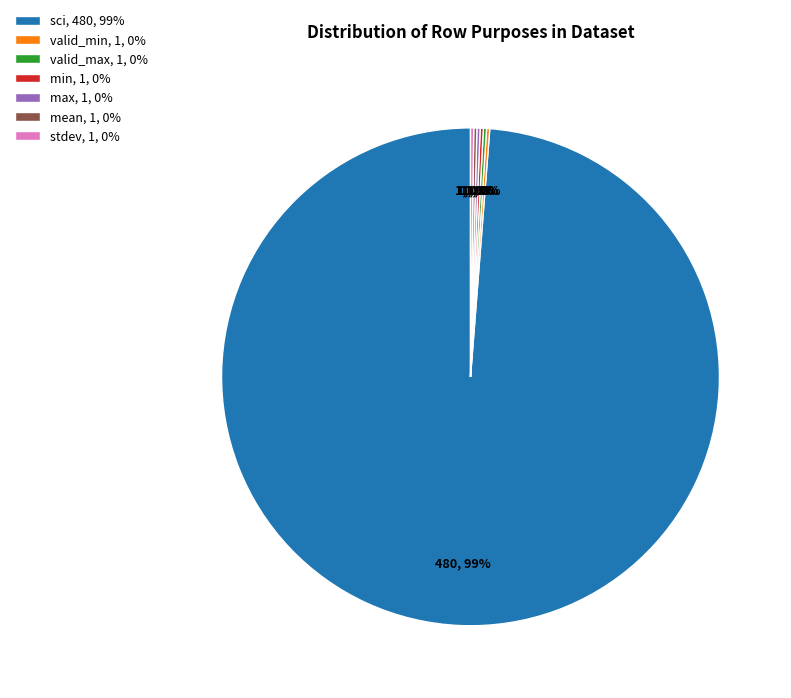

Which slice is the largest?

sci